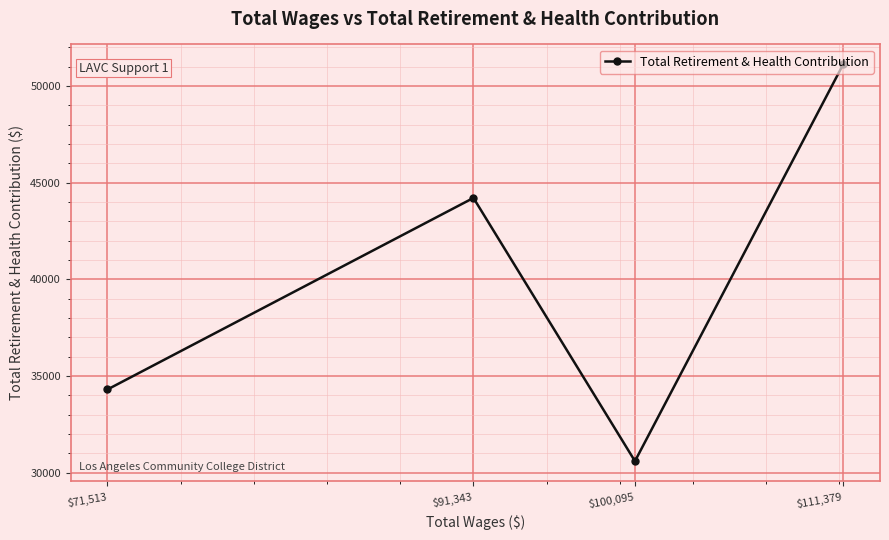

What is the sum of all values?

160241